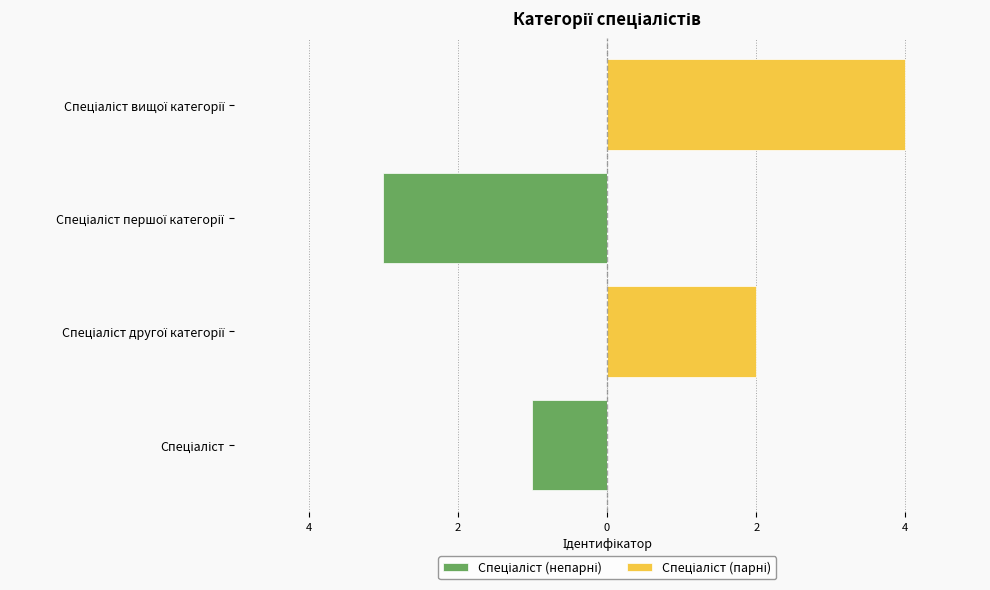

What is the difference between the highest and lowest values at Спеціаліст?

1